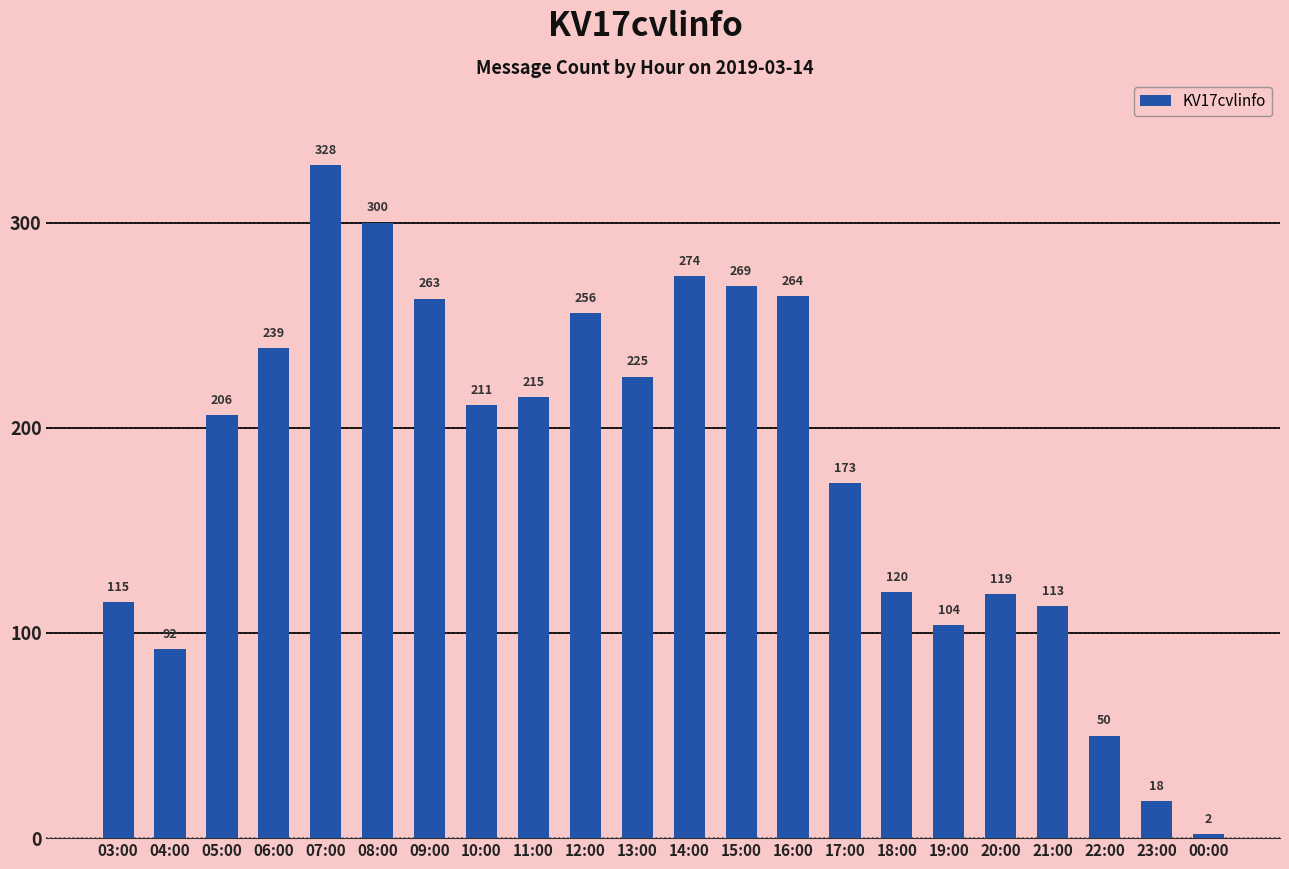

True or false: the data shows 47 at 05:00.

False